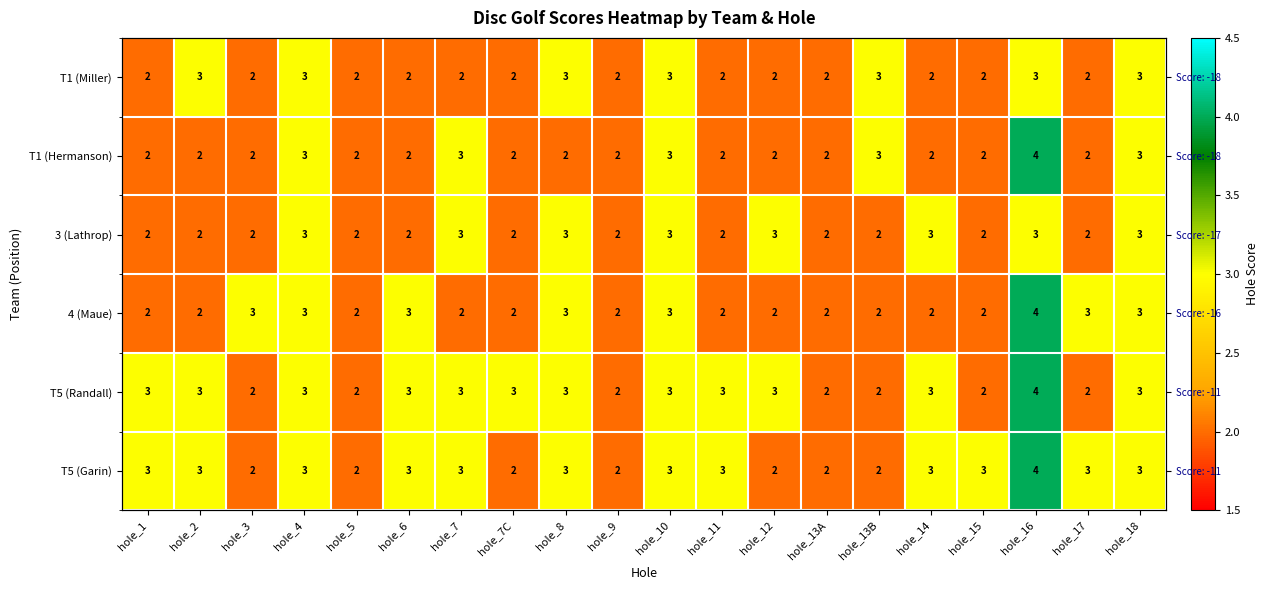

Count the number of data series in this chart.

6